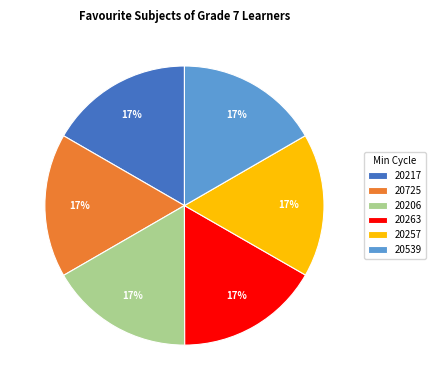

To the nearest percent, what is the combined percentage of 20263 and 20539?

33%